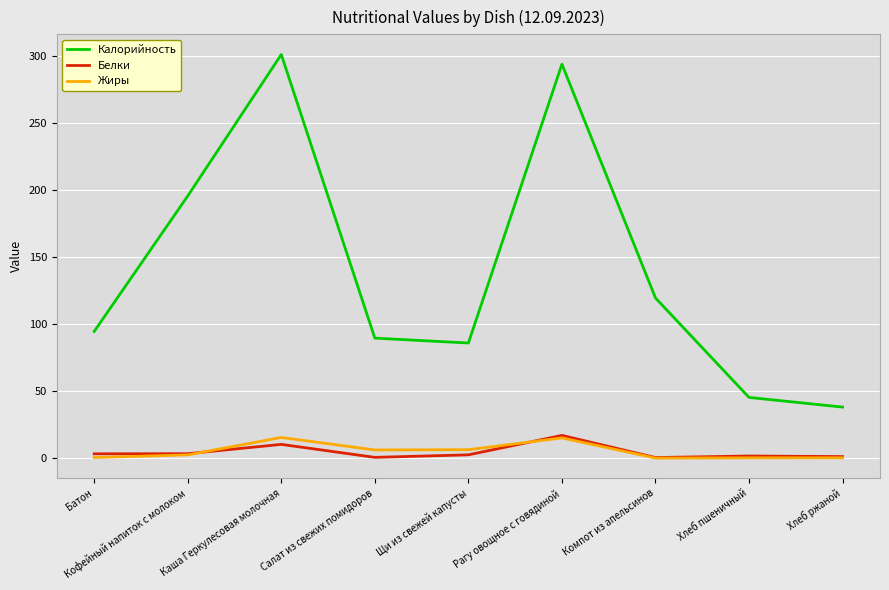

True or false: Жиры and Калорийность cross at least once.

False